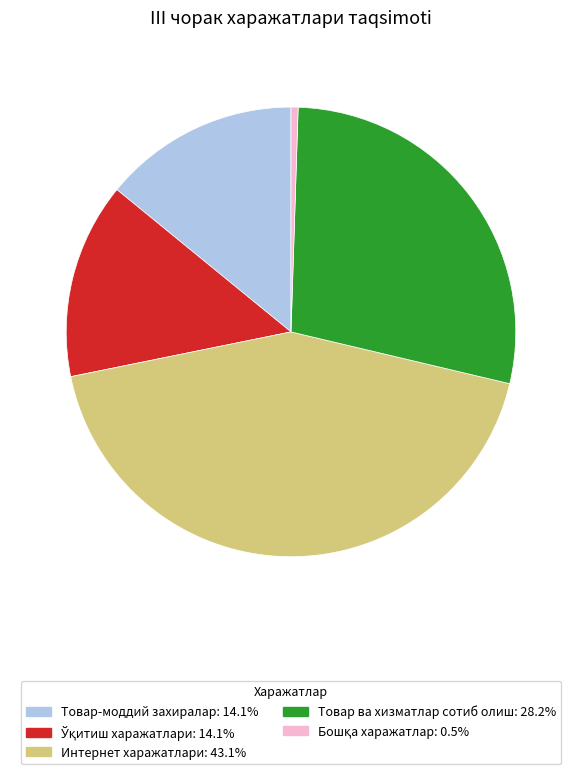

Does any single category account for the majority?

No